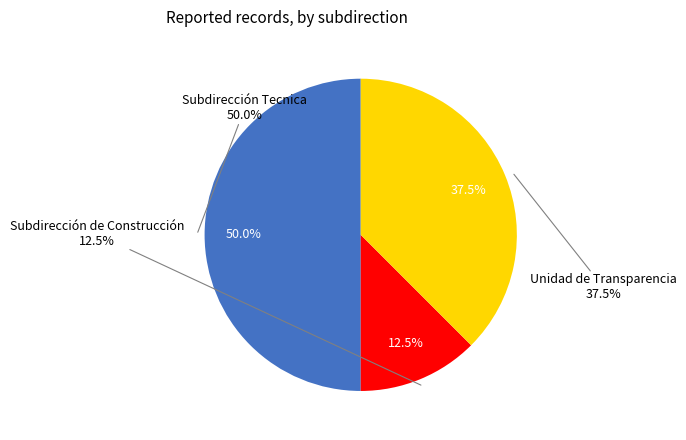

To the nearest percent, what is the difference between the largest and smallest slice percentages?

38%